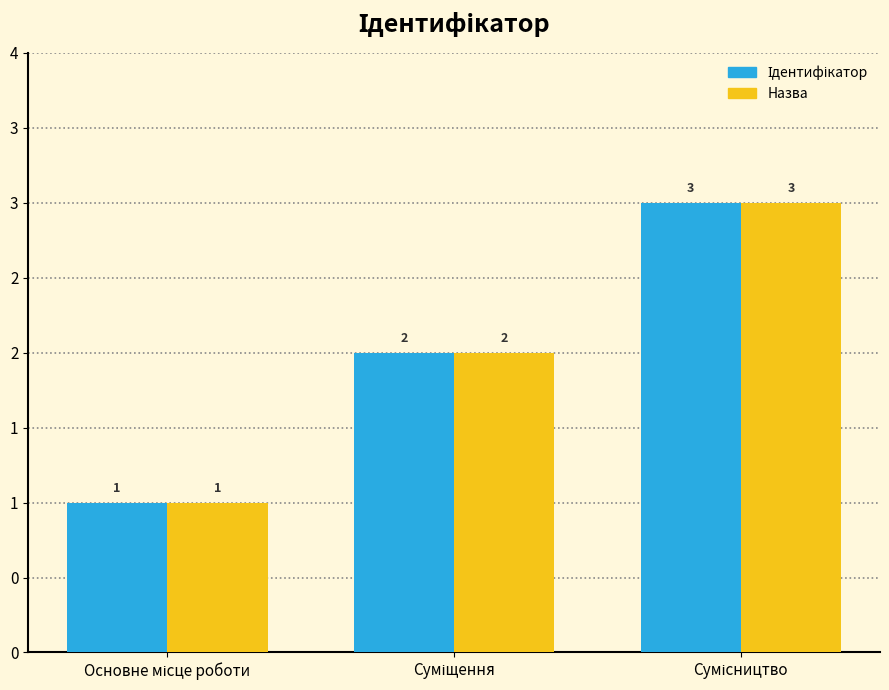

At which category does the chart reach its peak across all series?

Сумісництво